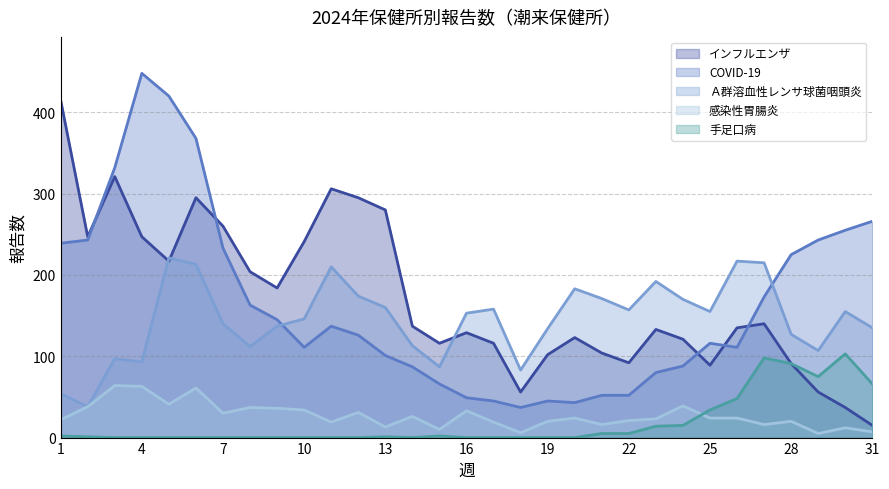

Reading left to right, transcribe all the data shown in this chart.

インフルエンザ: 1=415	2=247	3=321	4=247	5=217	6=295	7=260	8=204	9=184	10=241	11=306	12=295	13=280	14=137	15=116	16=129	17=116	18=56	19=102	20=123	21=104	22=92	23=133	24=121	25=89	26=135	27=140	28=91	29=56	30=37	31=15
COVID-19: 1=239	2=243	3=332	4=448	5=420	6=368	7=233	8=163	9=145	10=111	11=137	12=126	13=101	14=87	15=66	16=49	17=45	18=37	19=45	20=43	21=52	22=52	23=80	24=88	25=116	26=111	27=173	28=225	29=243	30=255	31=266
Ａ群溶血性レンサ球菌咽頭炎: 1=54	2=38	3=97	4=93	5=221	6=213	7=140	8=112	9=137	10=146	11=210	12=174	13=160	14=113	15=87	16=153	17=158	18=83	19=134	20=183	21=171	22=157	23=192	24=170	25=155	26=217	27=215	28=127	29=107	30=155	31=135
感染性胃腸炎: 1=22	2=38	3=64	4=63	5=41	6=61	7=30	8=37	9=36	10=34	11=19	12=31	13=13	14=26	15=10	16=33	17=19	18=6	19=20	20=24	21=16	22=21	23=23	24=39	25=24	26=24	27=16	28=20	29=5	30=12	31=7
手足口病: 1=2	2=1	3=0	4=0	5=0	6=0	7=0	8=0	9=0	10=0	11=0	12=0	13=1	14=0	15=2	16=0	17=0	18=0	19=0	20=0	21=5	22=5	23=14	24=15	25=34	26=48	27=98	28=91	29=75	30=103	31=66